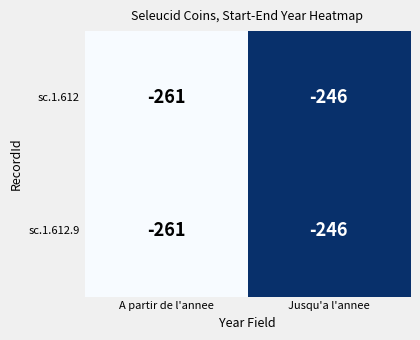

Reading left to right, what are all the values shown in this chart?

sc.1.612: A partir de l'annee=-261	Jusqu'a l'annee=-246
sc.1.612.9: A partir de l'annee=-261	Jusqu'a l'annee=-246